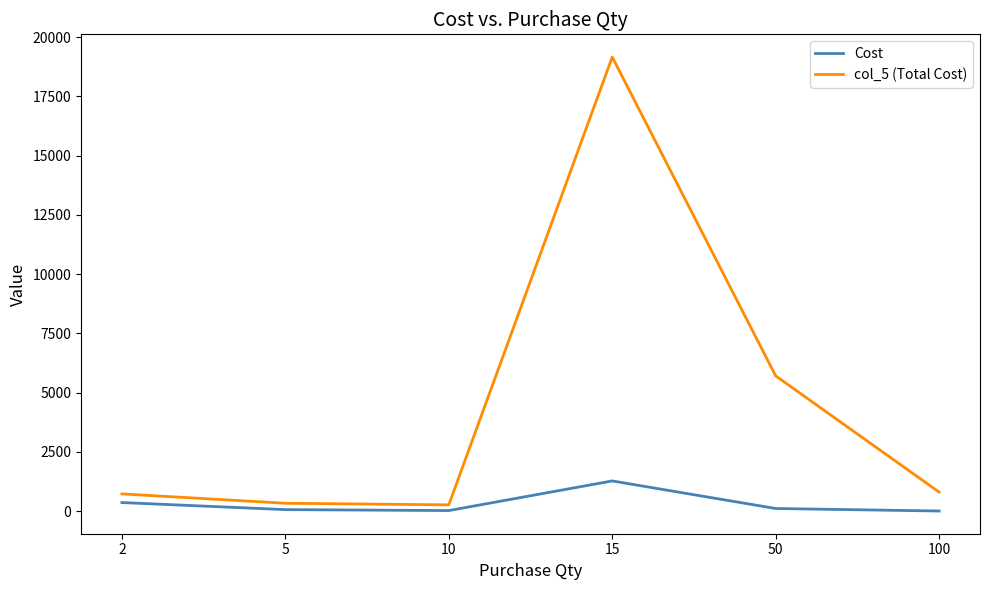

At which label is Cost closest to 642?

2